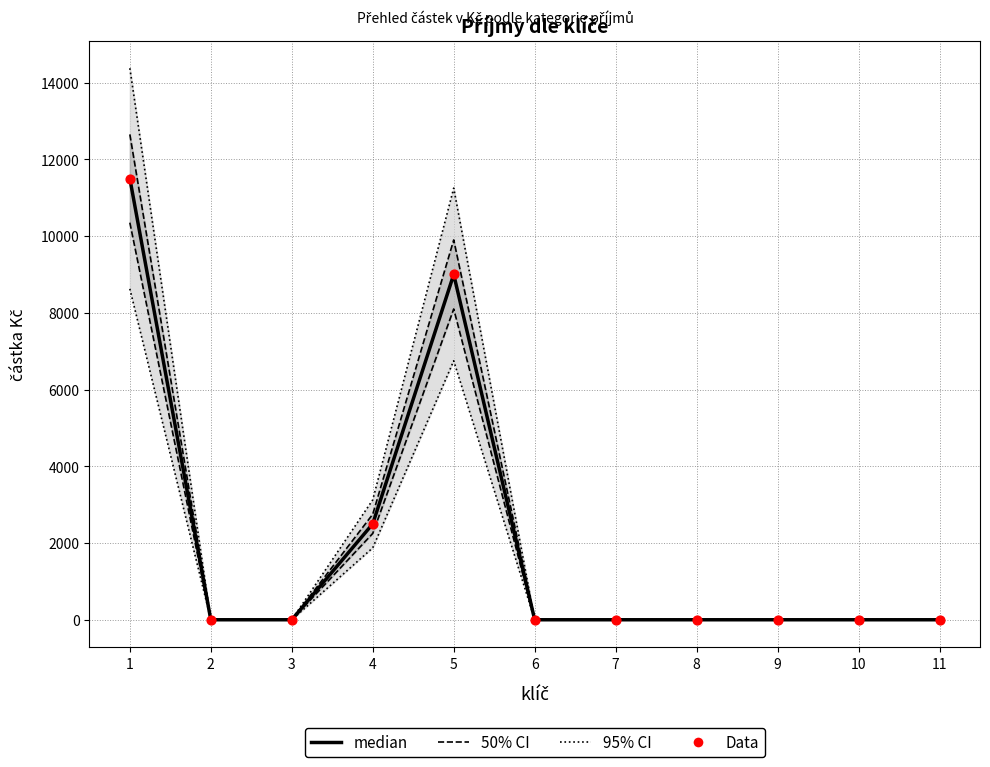

Which series reaches the maximum Y coordinate?

95% CI